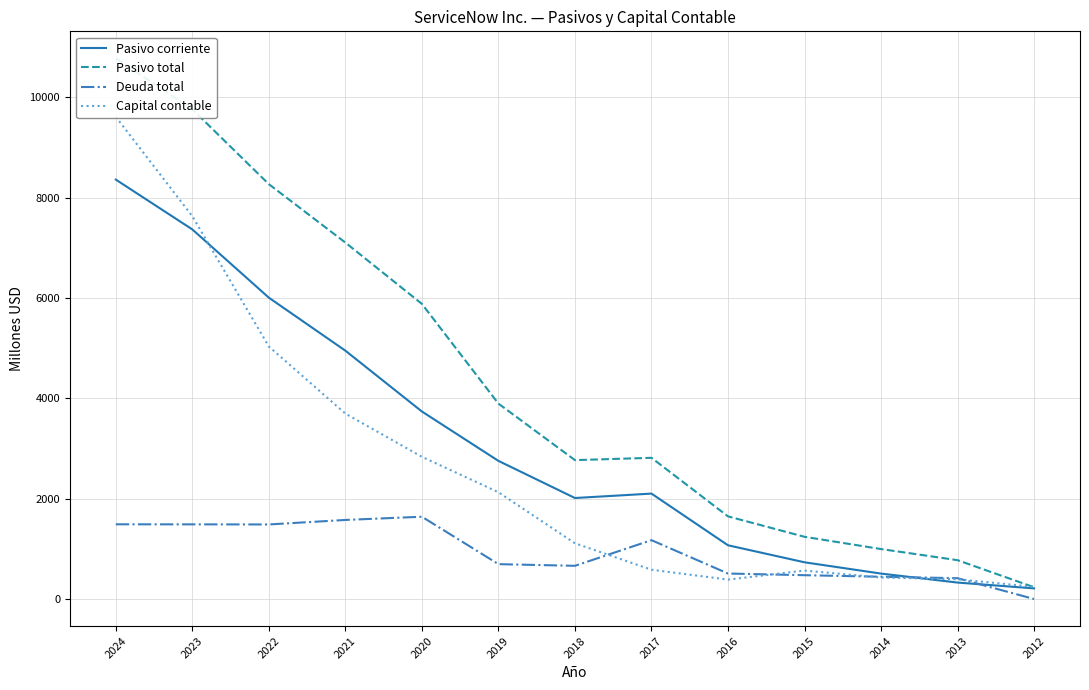

True or false: Pasivo total and Deuda total intersect in this chart.

False